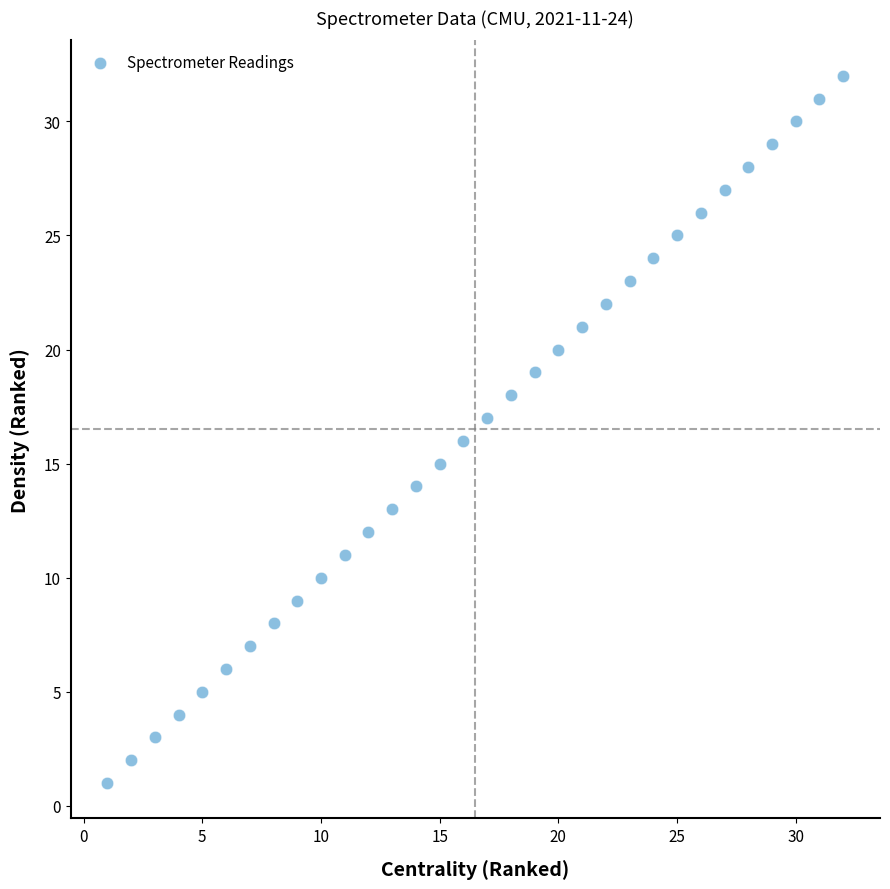

What is the range of X values (max minus min)?

31